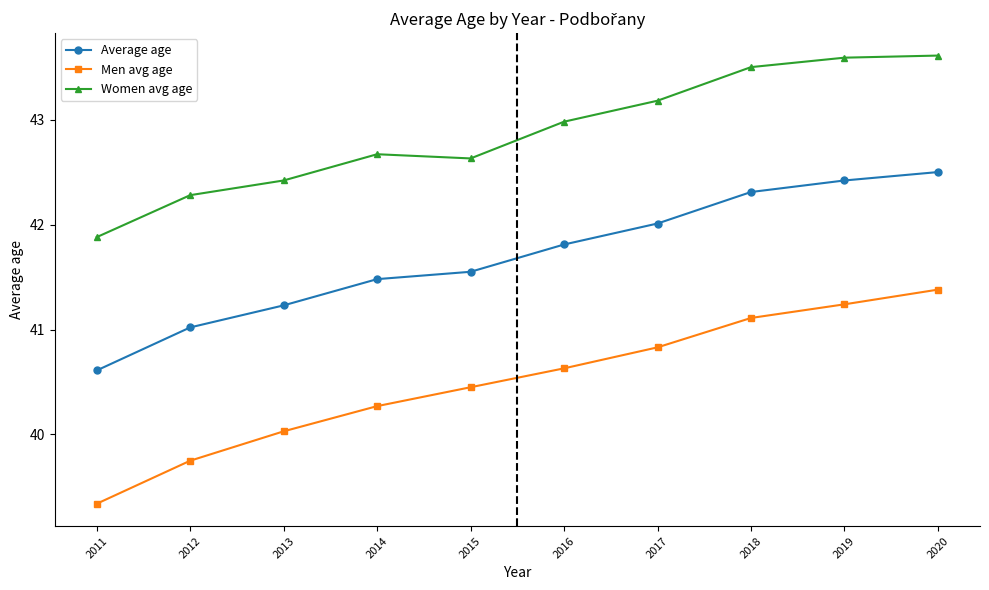

What is the value of the Men avg age point at the 1st from the left?

39.3